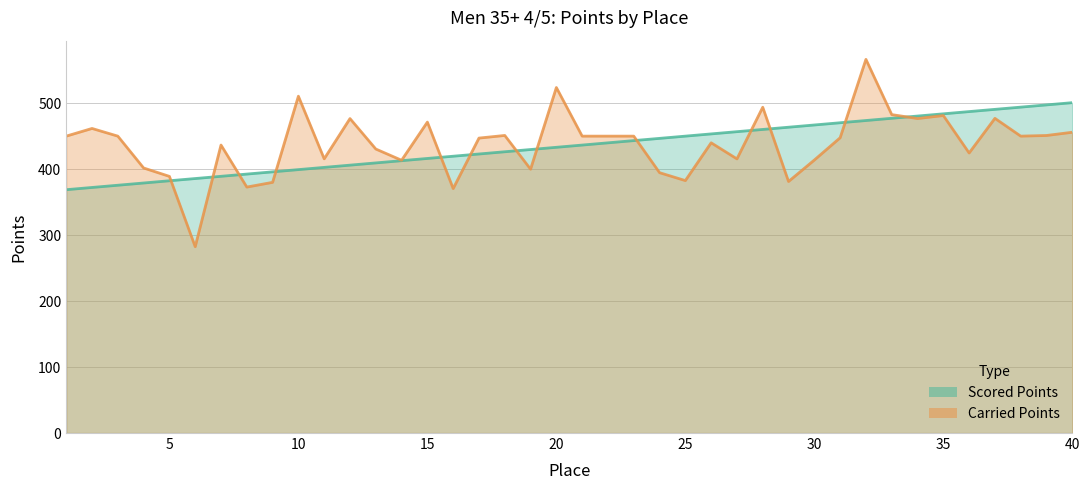

Does the chart have visible grid lines?

Yes